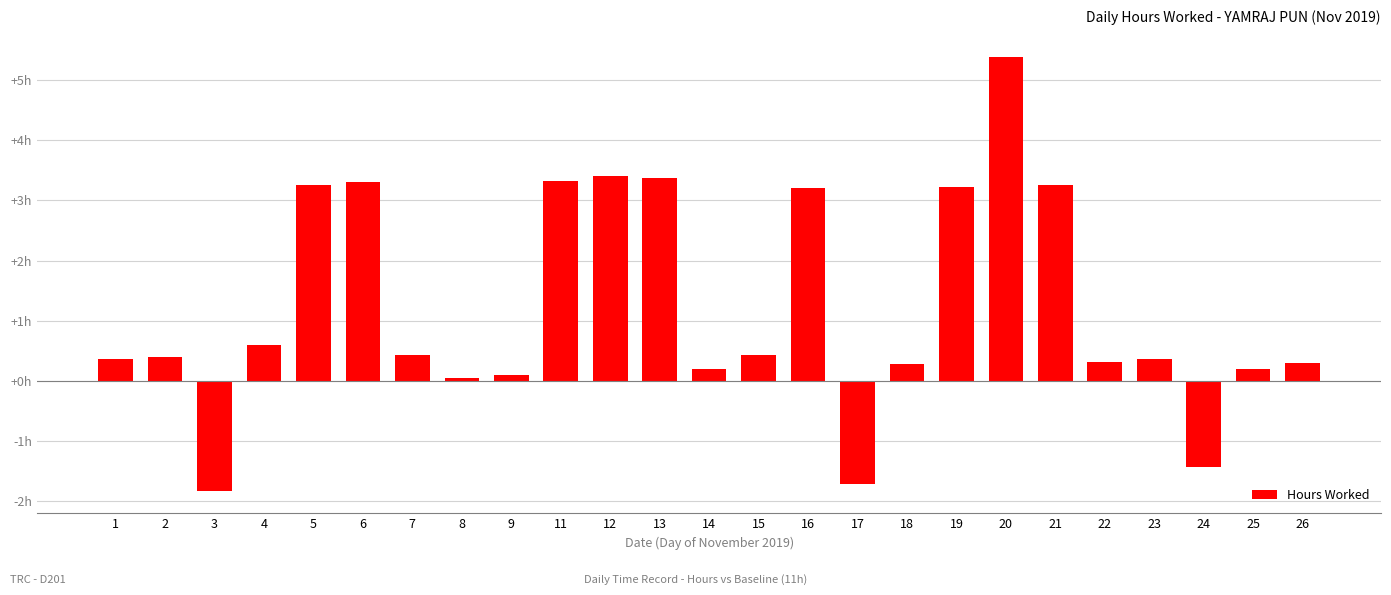

Does the chart contain any negative values?

Yes